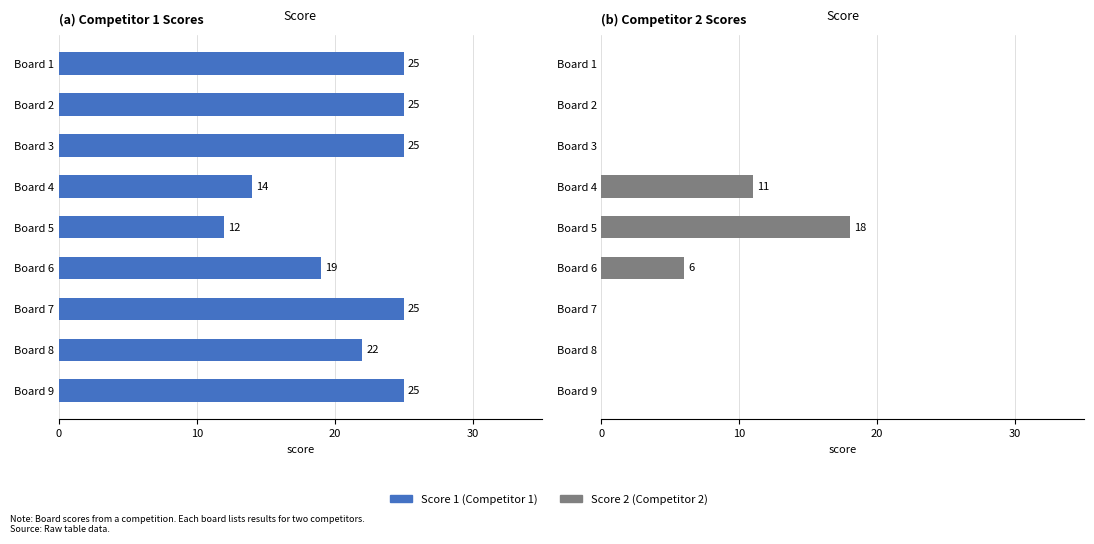

What are all the series names shown in the legend?

Score 1, Score 2